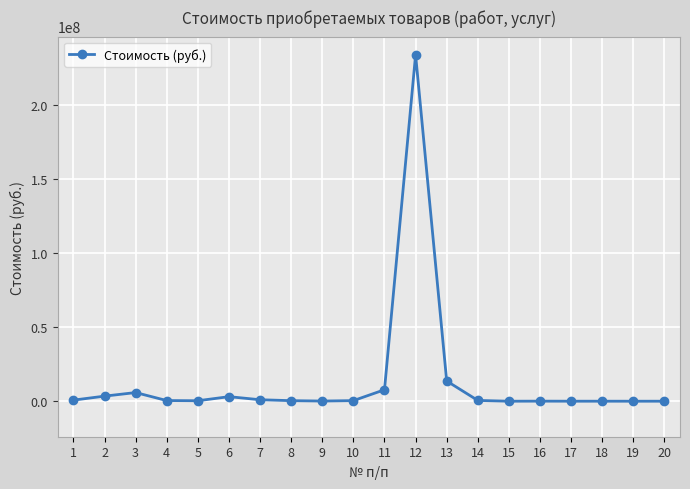

How many data points are less than 443901?

10